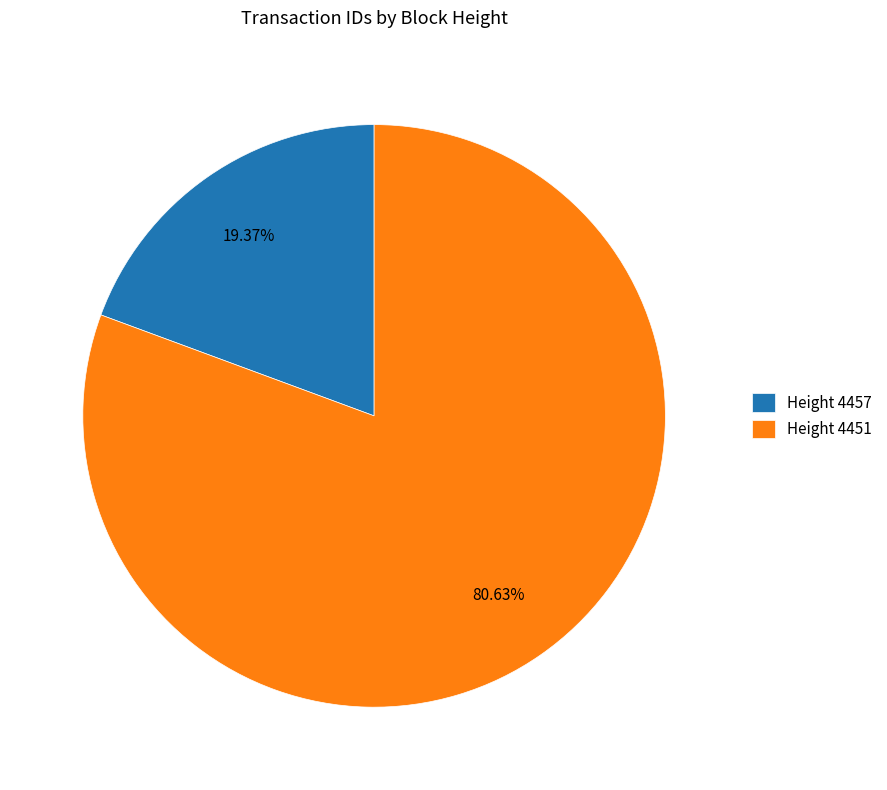

Which has a higher value, Height 4457 or Height 4451?

Height 4451